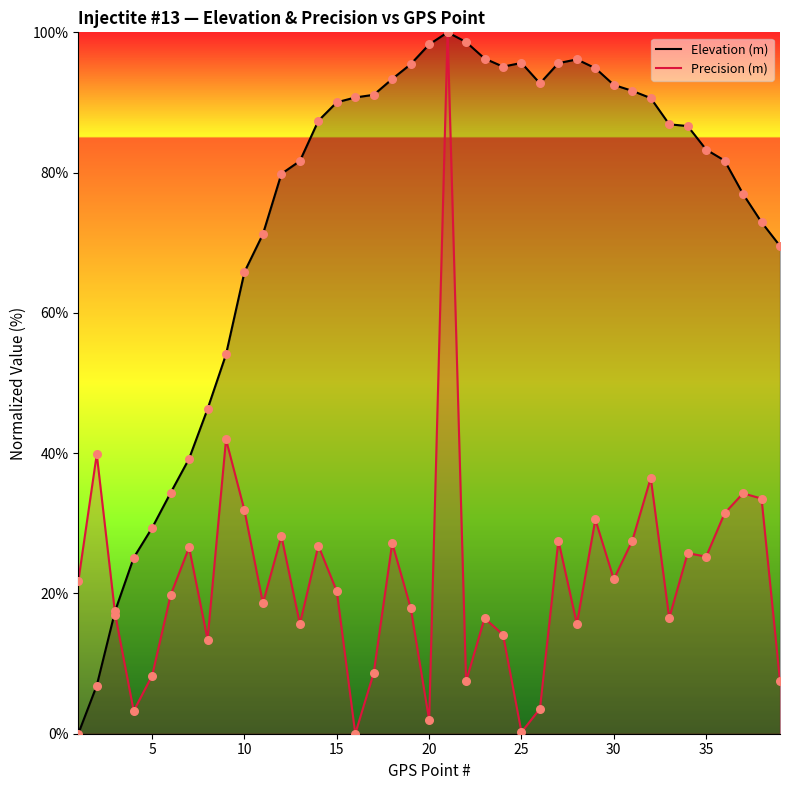

Which series has the largest total across all categories?

Elevation (m)